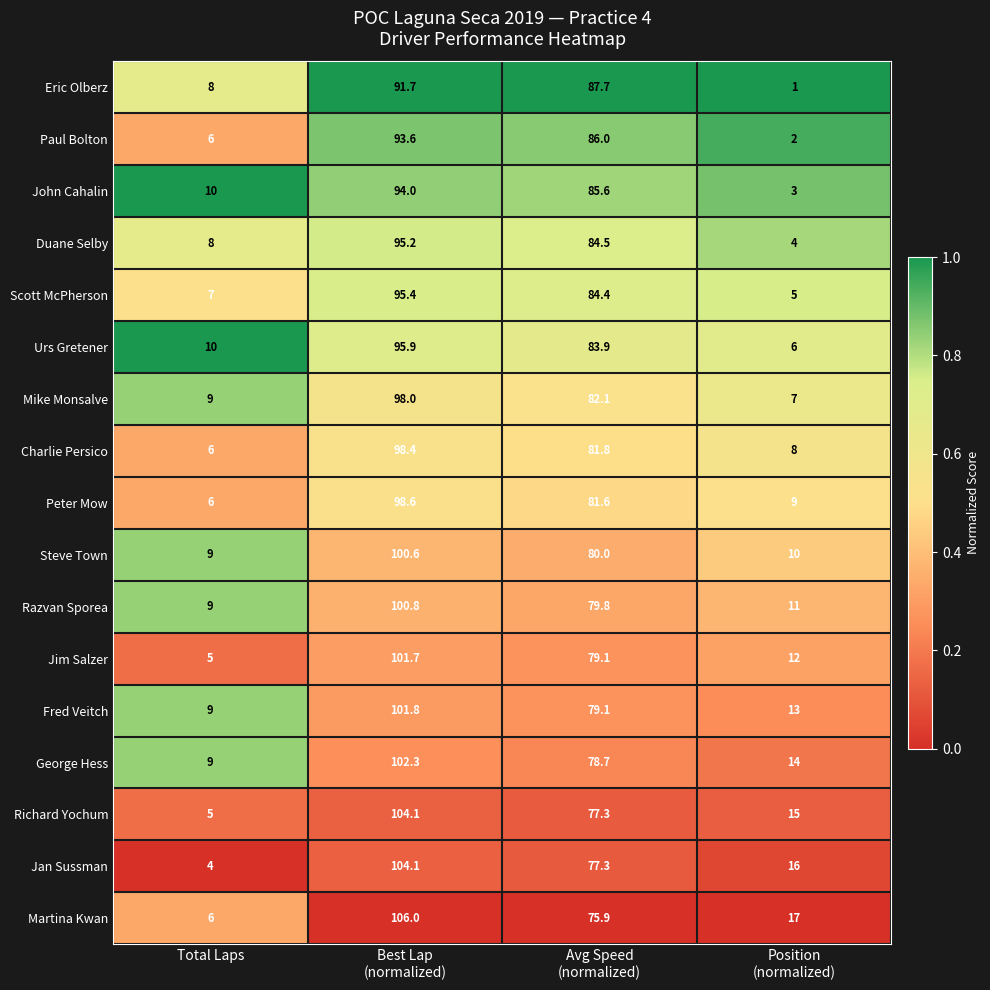

Read the Fred Veitch value at Total Laps.

9.0